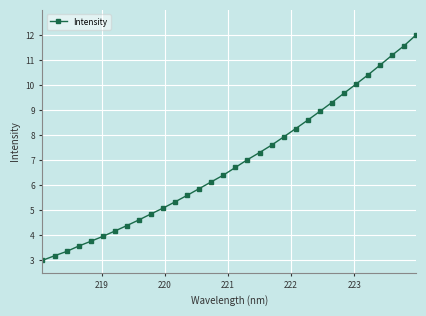

How many data points does each series have?

32